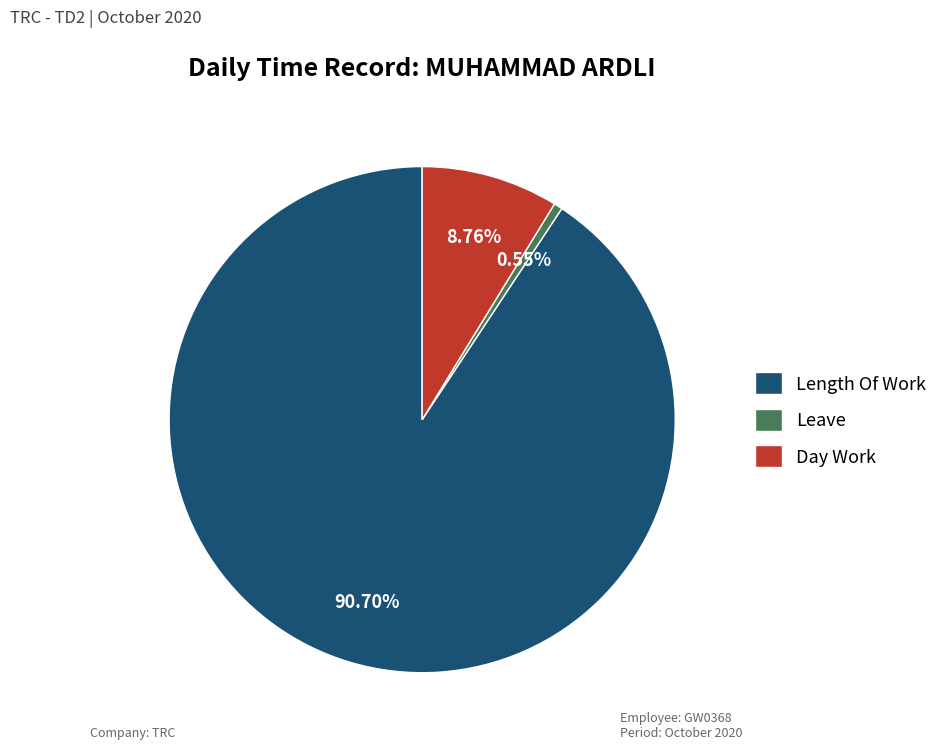

Is the sum of Length Of Work and Day Work greater than half?

Yes